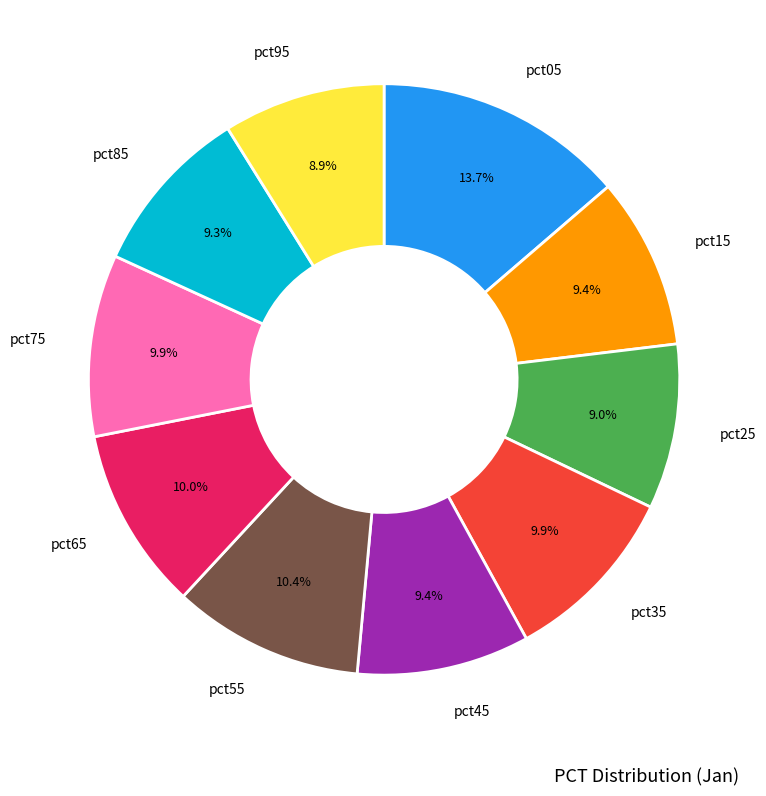

Does any single category account for the majority?

No